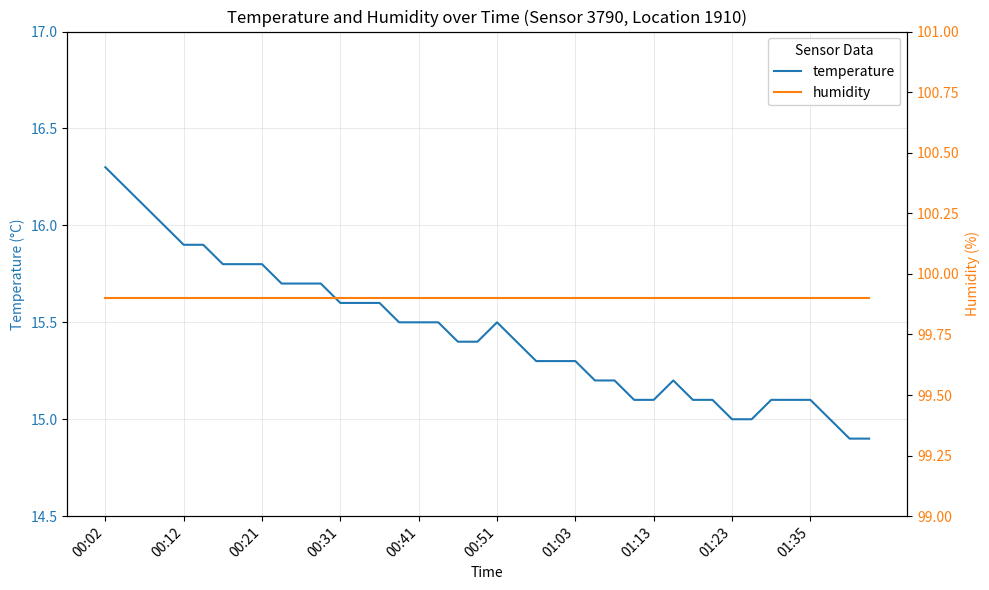

True or false: temperature has a value of 23.1 at 27.

False